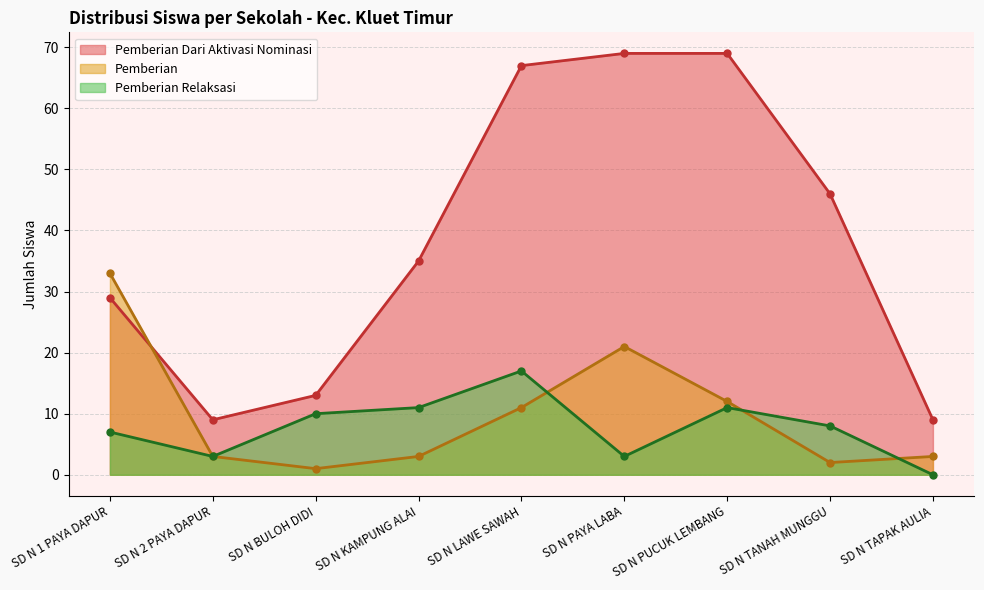

True or false: Pemberian Dari Aktivasi Nominasi and Pemberian cross at least once.

True